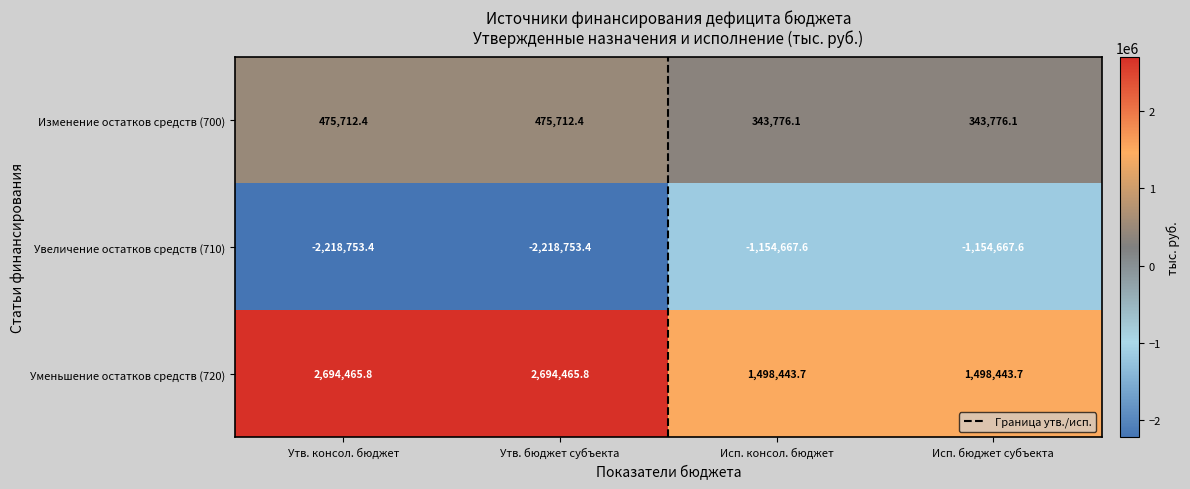

Rank the series by their maximum value, from lowest to highest.

Увеличение остатков средств (710), Изменение остатков средств (700), Уменьшение остатков средств (720)